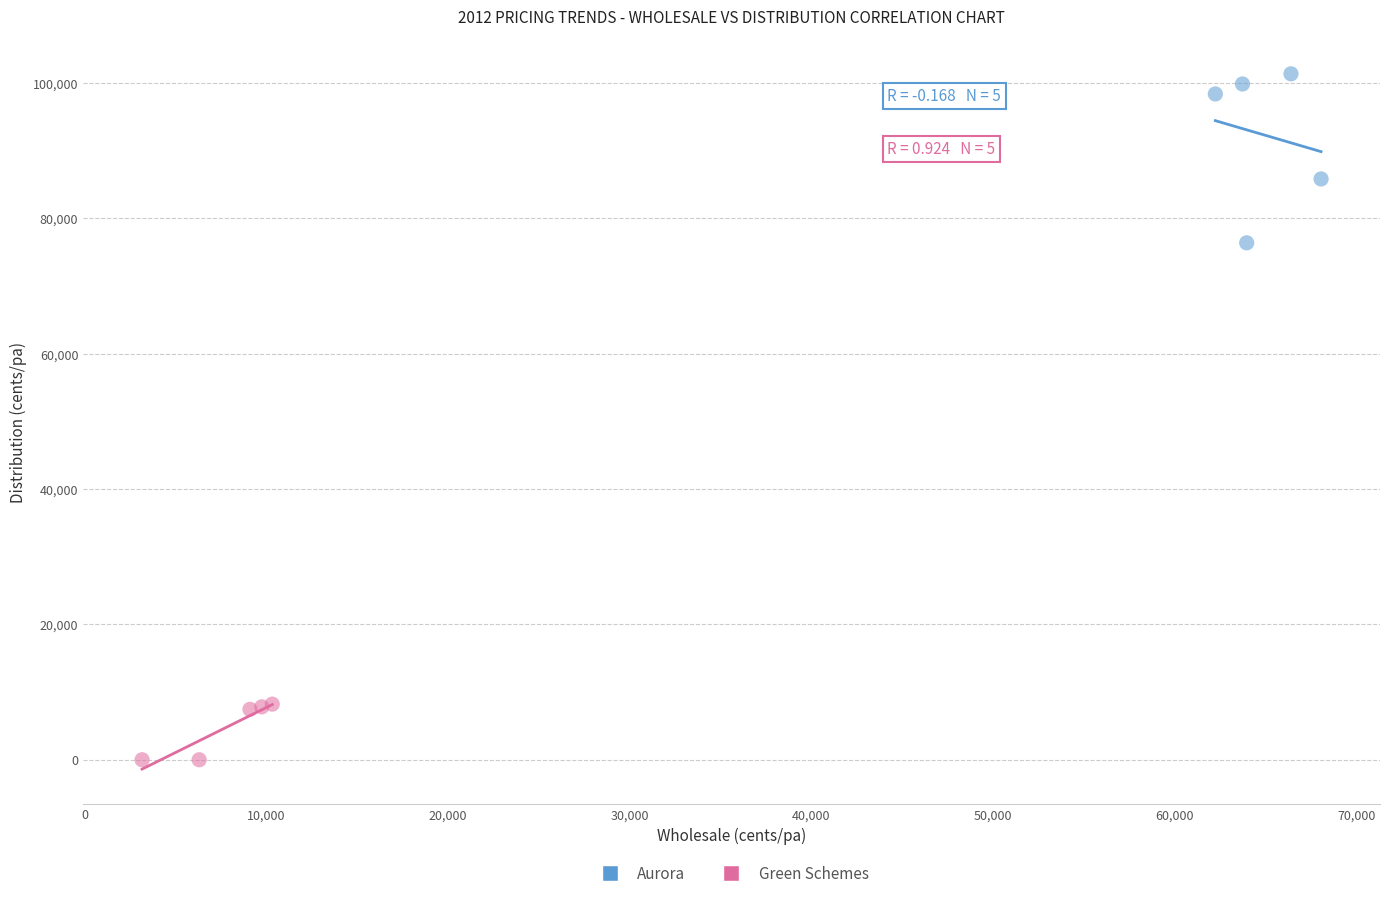

Which series reaches the minimum Y coordinate?

Green Schemes